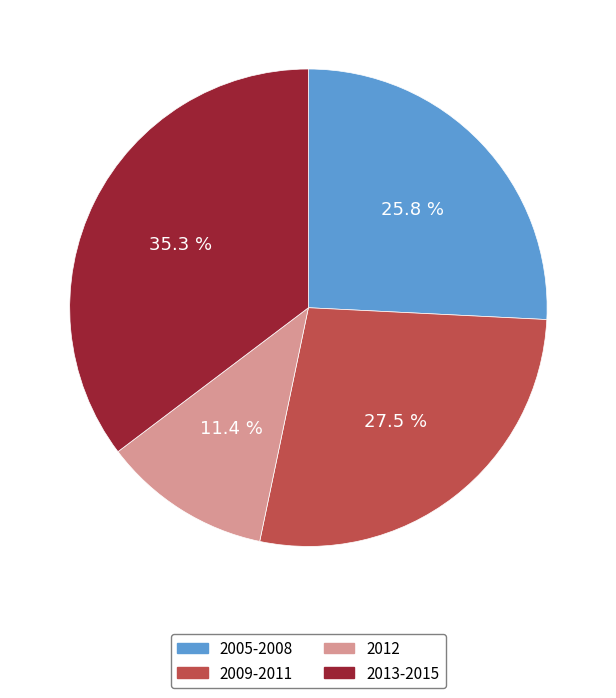

Which has a higher value, 2009-2011 or 2012?

2009-2011